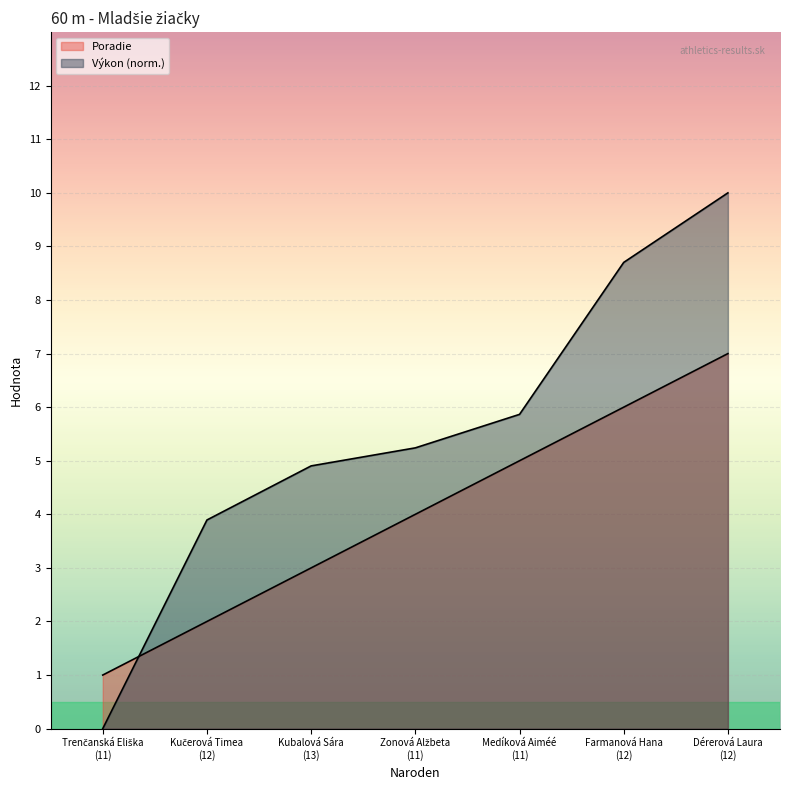

After their last crossing, which series has the higher values: Výkon or Poradie?

Výkon